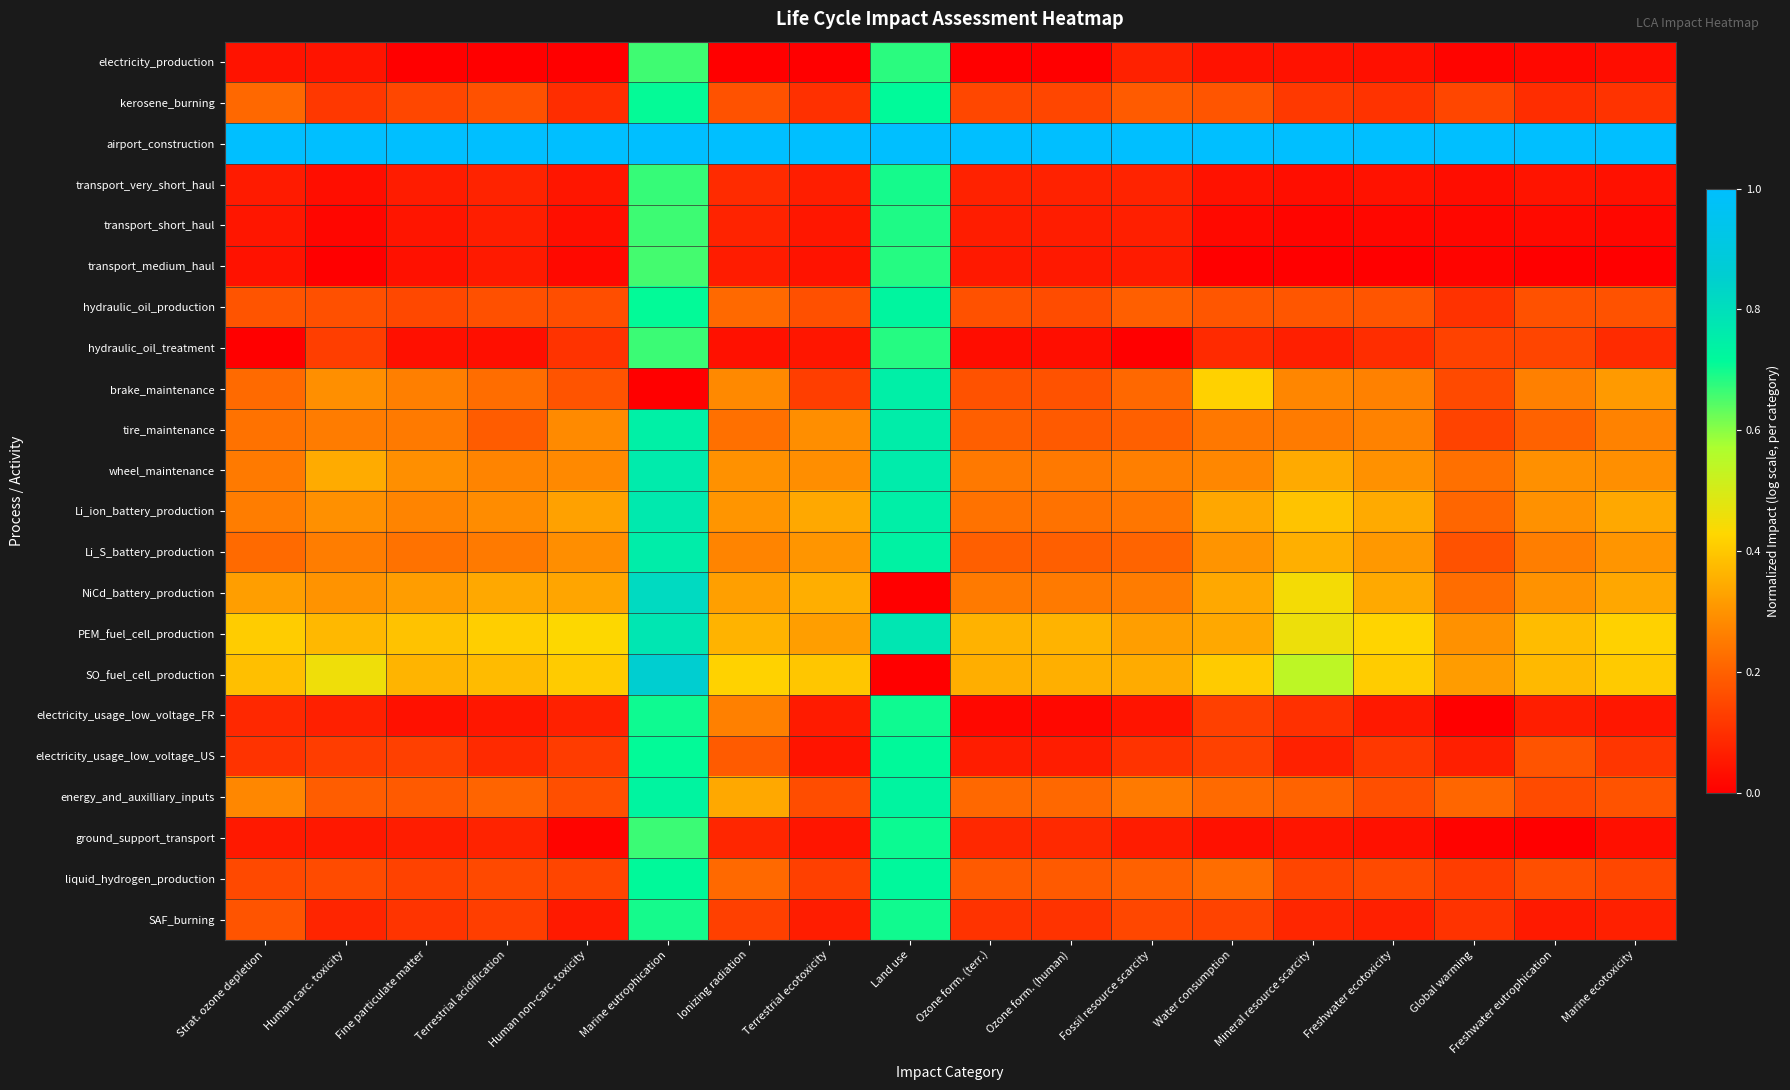

Reading right to left, list all the values displayed in this chart.

electricity_production: Marine ecotoxicity=0.0	Freshwater eutrophication=0.0	Global warming=0.0	Freshwater ecotoxicity=0.0	Mineral resource scarcity=0.0	Water consumption=0.0	Fossil resource scarcity=0.1	Ozone form. (human)=0.0	Ozone form. (terr.)=0.0	Land use=0.7	Terrestrial ecotoxicity=0.0	Ionizing radiation=0.0	Marine eutrophication=0.7	Human non-carc. toxicity=0.0	Terrestrial acidification=0.0	Fine particulate matter=0.0	Human carc. toxicity=0.0	Strat. ozone depletion=0.0
kerosene_burning: Marine ecotoxicity=0.1	Freshwater eutrophication=0.1	Global warming=0.1	Freshwater ecotoxicity=0.1	Mineral resource scarcity=0.1	Water consumption=0.2	Fossil resource scarcity=0.2	Ozone form. (human)=0.1	Ozone form. (terr.)=0.1	Land use=0.7	Terrestrial ecotoxicity=0.1	Ionizing radiation=0.2	Marine eutrophication=0.7	Human non-carc. toxicity=0.1	Terrestrial acidification=0.2	Fine particulate matter=0.1	Human carc. toxicity=0.1	Strat. ozone depletion=0.2
airport_construction: Marine ecotoxicity=1.0	Freshwater eutrophication=1.0	Global warming=1.0	Freshwater ecotoxicity=1.0	Mineral resource scarcity=1.0	Water consumption=1.0	Fossil resource scarcity=1.0	Ozone form. (human)=1.0	Ozone form. (terr.)=1.0	Land use=1.0	Terrestrial ecotoxicity=1.0	Ionizing radiation=1.0	Marine eutrophication=1.0	Human non-carc. toxicity=1.0	Terrestrial acidification=1.0	Fine particulate matter=1.0	Human carc. toxicity=1.0	Strat. ozone depletion=1.0
transport_very_short_haul: Marine ecotoxicity=0.0	Freshwater eutrophication=0.0	Global warming=0.0	Freshwater ecotoxicity=0.0	Mineral resource scarcity=0.0	Water consumption=0.0	Fossil resource scarcity=0.1	Ozone form. (human)=0.1	Ozone form. (terr.)=0.1	Land use=0.7	Terrestrial ecotoxicity=0.1	Ionizing radiation=0.1	Marine eutrophication=0.7	Human non-carc. toxicity=0.0	Terrestrial acidification=0.1	Fine particulate matter=0.1	Human carc. toxicity=0.0	Strat. ozone depletion=0.1
transport_short_haul: Marine ecotoxicity=0.0	Freshwater eutrophication=0.0	Global warming=0.0	Freshwater ecotoxicity=0.0	Mineral resource scarcity=0.0	Water consumption=0.0	Fossil resource scarcity=0.1	Ozone form. (human)=0.1	Ozone form. (terr.)=0.1	Land use=0.7	Terrestrial ecotoxicity=0.1	Ionizing radiation=0.1	Marine eutrophication=0.7	Human non-carc. toxicity=0.0	Terrestrial acidification=0.1	Fine particulate matter=0.0	Human carc. toxicity=0.0	Strat. ozone depletion=0.0
transport_medium_haul: Marine ecotoxicity=0.0	Freshwater eutrophication=0.0	Global warming=0.0	Freshwater ecotoxicity=0.0	Mineral resource scarcity=0.0	Water consumption=0.0	Fossil resource scarcity=0.1	Ozone form. (human)=0.1	Ozone form. (terr.)=0.1	Land use=0.7	Terrestrial ecotoxicity=0.0	Ionizing radiation=0.1	Marine eutrophication=0.7	Human non-carc. toxicity=0.0	Terrestrial acidification=0.1	Fine particulate matter=0.0	Human carc. toxicity=0.0	Strat. ozone depletion=0.0
hydraulic_oil_production: Marine ecotoxicity=0.2	Freshwater eutrophication=0.2	Global warming=0.1	Freshwater ecotoxicity=0.2	Mineral resource scarcity=0.2	Water consumption=0.2	Fossil resource scarcity=0.2	Ozone form. (human)=0.2	Ozone form. (terr.)=0.2	Land use=0.7	Terrestrial ecotoxicity=0.2	Ionizing radiation=0.2	Marine eutrophication=0.7	Human non-carc. toxicity=0.2	Terrestrial acidification=0.2	Fine particulate matter=0.2	Human carc. toxicity=0.2	Strat. ozone depletion=0.2
hydraulic_oil_treatment: Marine ecotoxicity=0.1	Freshwater eutrophication=0.1	Global warming=0.1	Freshwater ecotoxicity=0.1	Mineral resource scarcity=0.1	Water consumption=0.1	Fossil resource scarcity=0.0	Ozone form. (human)=0.0	Ozone form. (terr.)=0.0	Land use=0.7	Terrestrial ecotoxicity=0.0	Ionizing radiation=0.0	Marine eutrophication=0.7	Human non-carc. toxicity=0.1	Terrestrial acidification=0.0	Fine particulate matter=0.0	Human carc. toxicity=0.1	Strat. ozone depletion=0.0
brake_maintenance: Marine ecotoxicity=0.3	Freshwater eutrophication=0.3	Global warming=0.2	Freshwater ecotoxicity=0.3	Mineral resource scarcity=0.3	Water consumption=0.4	Fossil resource scarcity=0.2	Ozone form. (human)=0.2	Ozone form. (terr.)=0.2	Land use=0.7	Terrestrial ecotoxicity=0.1	Ionizing radiation=0.3	Marine eutrophication=0.0	Human non-carc. toxicity=0.2	Terrestrial acidification=0.2	Fine particulate matter=0.3	Human carc. toxicity=0.3	Strat. ozone depletion=0.2
tire_maintenance: Marine ecotoxicity=0.3	Freshwater eutrophication=0.2	Global warming=0.1	Freshwater ecotoxicity=0.3	Mineral resource scarcity=0.3	Water consumption=0.2	Fossil resource scarcity=0.2	Ozone form. (human)=0.2	Ozone form. (terr.)=0.2	Land use=0.8	Terrestrial ecotoxicity=0.3	Ionizing radiation=0.2	Marine eutrophication=0.7	Human non-carc. toxicity=0.3	Terrestrial acidification=0.2	Fine particulate matter=0.3	Human carc. toxicity=0.3	Strat. ozone depletion=0.2
wheel_maintenance: Marine ecotoxicity=0.3	Freshwater eutrophication=0.3	Global warming=0.2	Freshwater ecotoxicity=0.3	Mineral resource scarcity=0.3	Water consumption=0.3	Fossil resource scarcity=0.3	Ozone form. (human)=0.2	Ozone form. (terr.)=0.2	Land use=0.8	Terrestrial ecotoxicity=0.3	Ionizing radiation=0.3	Marine eutrophication=0.8	Human non-carc. toxicity=0.3	Terrestrial acidification=0.3	Fine particulate matter=0.3	Human carc. toxicity=0.3	Strat. ozone depletion=0.3
Li_ion_battery_production: Marine ecotoxicity=0.3	Freshwater eutrophication=0.3	Global warming=0.2	Freshwater ecotoxicity=0.3	Mineral resource scarcity=0.4	Water consumption=0.3	Fossil resource scarcity=0.2	Ozone form. (human)=0.2	Ozone form. (terr.)=0.2	Land use=0.7	Terrestrial ecotoxicity=0.3	Ionizing radiation=0.3	Marine eutrophication=0.8	Human non-carc. toxicity=0.3	Terrestrial acidification=0.3	Fine particulate matter=0.3	Human carc. toxicity=0.3	Strat. ozone depletion=0.3
Li_S_battery_production: Marine ecotoxicity=0.3	Freshwater eutrophication=0.3	Global warming=0.2	Freshwater ecotoxicity=0.3	Mineral resource scarcity=0.4	Water consumption=0.3	Fossil resource scarcity=0.2	Ozone form. (human)=0.2	Ozone form. (terr.)=0.2	Land use=0.7	Terrestrial ecotoxicity=0.3	Ionizing radiation=0.3	Marine eutrophication=0.8	Human non-carc. toxicity=0.3	Terrestrial acidification=0.3	Fine particulate matter=0.2	Human carc. toxicity=0.3	Strat. ozone depletion=0.2
NiCd_battery_production: Marine ecotoxicity=0.3	Freshwater eutrophication=0.3	Global warming=0.2	Freshwater ecotoxicity=0.3	Mineral resource scarcity=0.4	Water consumption=0.3	Fossil resource scarcity=0.3	Ozone form. (human)=0.3	Ozone form. (terr.)=0.3	Land use=0.0	Terrestrial ecotoxicity=0.4	Ionizing radiation=0.3	Marine eutrophication=0.8	Human non-carc. toxicity=0.3	Terrestrial acidification=0.3	Fine particulate matter=0.3	Human carc. toxicity=0.3	Strat. ozone depletion=0.3
PEM_fuel_cell_production: Marine ecotoxicity=0.4	Freshwater eutrophication=0.4	Global warming=0.3	Freshwater ecotoxicity=0.4	Mineral resource scarcity=0.5	Water consumption=0.3	Fossil resource scarcity=0.3	Ozone form. (human)=0.4	Ozone form. (terr.)=0.4	Land use=0.8	Terrestrial ecotoxicity=0.3	Ionizing radiation=0.4	Marine eutrophication=0.8	Human non-carc. toxicity=0.4	Terrestrial acidification=0.4	Fine particulate matter=0.4	Human carc. toxicity=0.4	Strat. ozone depletion=0.4
SO_fuel_cell_production: Marine ecotoxicity=0.4	Freshwater eutrophication=0.4	Global warming=0.3	Freshwater ecotoxicity=0.4	Mineral resource scarcity=0.5	Water consumption=0.4	Fossil resource scarcity=0.3	Ozone form. (human)=0.4	Ozone form. (terr.)=0.4	Land use=0.0	Terrestrial ecotoxicity=0.4	Ionizing radiation=0.4	Marine eutrophication=0.9	Human non-carc. toxicity=0.4	Terrestrial acidification=0.4	Fine particulate matter=0.4	Human carc. toxicity=0.5	Strat. ozone depletion=0.4
electricity_usage_low_voltage_FR: Marine ecotoxicity=0.1	Freshwater eutrophication=0.1	Global warming=0.0	Freshwater ecotoxicity=0.1	Mineral resource scarcity=0.1	Water consumption=0.1	Fossil resource scarcity=0.0	Ozone form. (human)=0.0	Ozone form. (terr.)=0.0	Land use=0.7	Terrestrial ecotoxicity=0.1	Ionizing radiation=0.3	Marine eutrophication=0.7	Human non-carc. toxicity=0.1	Terrestrial acidification=0.1	Fine particulate matter=0.0	Human carc. toxicity=0.1	Strat. ozone depletion=0.1
electricity_usage_low_voltage_US: Marine ecotoxicity=0.1	Freshwater eutrophication=0.2	Global warming=0.1	Freshwater ecotoxicity=0.1	Mineral resource scarcity=0.1	Water consumption=0.1	Fossil resource scarcity=0.1	Ozone form. (human)=0.1	Ozone form. (terr.)=0.1	Land use=0.7	Terrestrial ecotoxicity=0.0	Ionizing radiation=0.2	Marine eutrophication=0.7	Human non-carc. toxicity=0.1	Terrestrial acidification=0.1	Fine particulate matter=0.1	Human carc. toxicity=0.1	Strat. ozone depletion=0.1
energy_and_auxilliary_inputs: Marine ecotoxicity=0.2	Freshwater eutrophication=0.2	Global warming=0.2	Freshwater ecotoxicity=0.2	Mineral resource scarcity=0.2	Water consumption=0.2	Fossil resource scarcity=0.3	Ozone form. (human)=0.2	Ozone form. (terr.)=0.2	Land use=0.7	Terrestrial ecotoxicity=0.2	Ionizing radiation=0.3	Marine eutrophication=0.7	Human non-carc. toxicity=0.2	Terrestrial acidification=0.2	Fine particulate matter=0.2	Human carc. toxicity=0.2	Strat. ozone depletion=0.3
ground_support_transport: Marine ecotoxicity=0.0	Freshwater eutrophication=0.0	Global warming=0.0	Freshwater ecotoxicity=0.0	Mineral resource scarcity=0.0	Water consumption=0.0	Fossil resource scarcity=0.1	Ozone form. (human)=0.1	Ozone form. (terr.)=0.1	Land use=0.7	Terrestrial ecotoxicity=0.0	Ionizing radiation=0.1	Marine eutrophication=0.7	Human non-carc. toxicity=0.0	Terrestrial acidification=0.1	Fine particulate matter=0.1	Human carc. toxicity=0.1	Strat. ozone depletion=0.1
liquid_hydrogen_production: Marine ecotoxicity=0.1	Freshwater eutrophication=0.2	Global warming=0.1	Freshwater ecotoxicity=0.2	Mineral resource scarcity=0.1	Water consumption=0.2	Fossil resource scarcity=0.2	Ozone form. (human)=0.2	Ozone form. (terr.)=0.2	Land use=0.7	Terrestrial ecotoxicity=0.1	Ionizing radiation=0.2	Marine eutrophication=0.7	Human non-carc. toxicity=0.1	Terrestrial acidification=0.2	Fine particulate matter=0.1	Human carc. toxicity=0.2	Strat. ozone depletion=0.2
SAF_burning: Marine ecotoxicity=0.1	Freshwater eutrophication=0.1	Global warming=0.1	Freshwater ecotoxicity=0.1	Mineral resource scarcity=0.1	Water consumption=0.1	Fossil resource scarcity=0.1	Ozone form. (human)=0.1	Ozone form. (terr.)=0.1	Land use=0.7	Terrestrial ecotoxicity=0.1	Ionizing radiation=0.1	Marine eutrophication=0.7	Human non-carc. toxicity=0.1	Terrestrial acidification=0.1	Fine particulate matter=0.1	Human carc. toxicity=0.1	Strat. ozone depletion=0.2